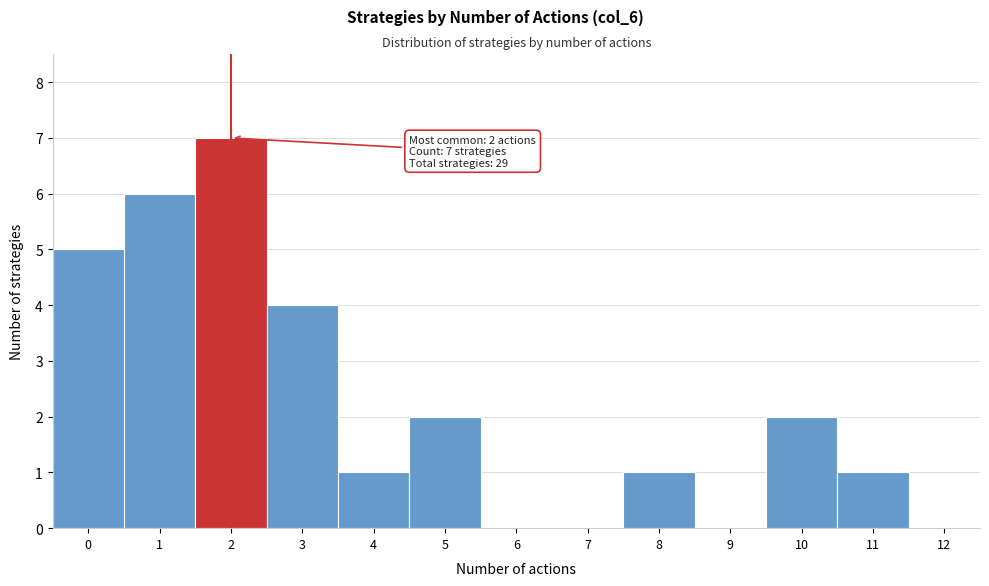

Which range on the x-axis has the tallest bar?

1.5 to 2.5